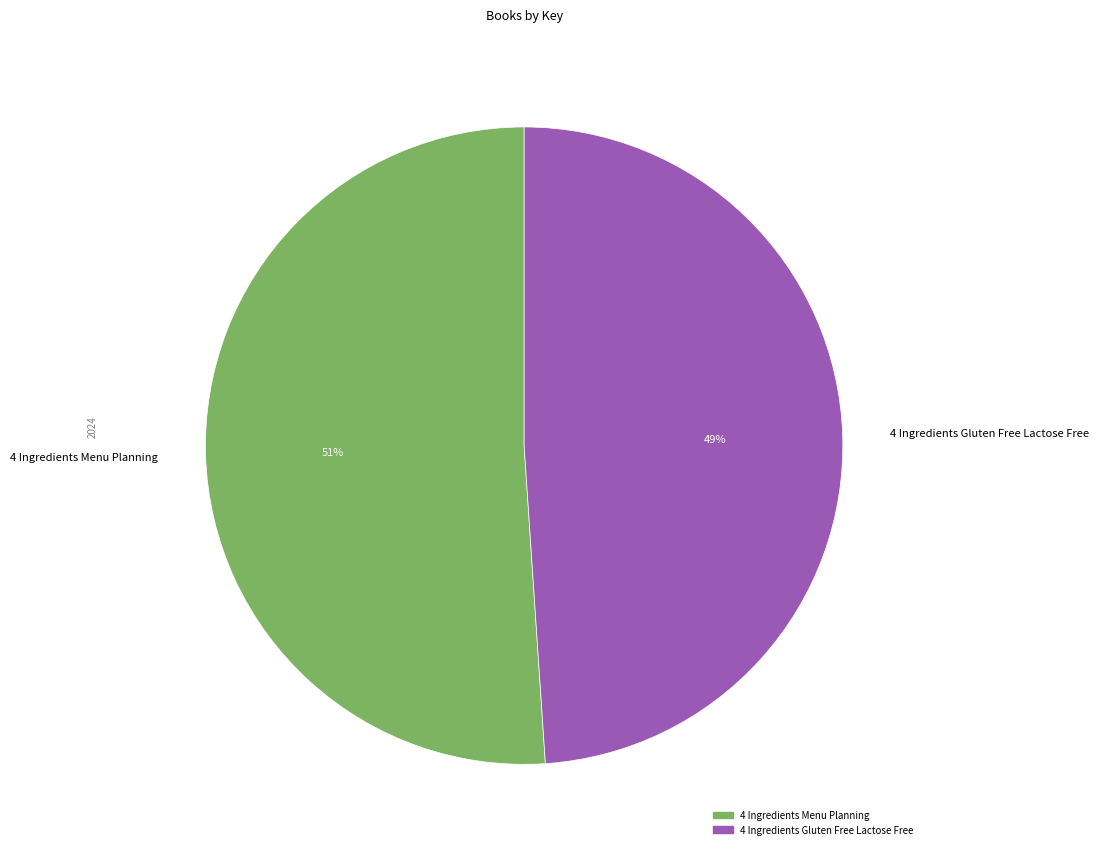

To the nearest percent, what is the combined percentage of 4 Ingredients Gluten Free Lactose Free and 4 Ingredients Menu Planning?

100%